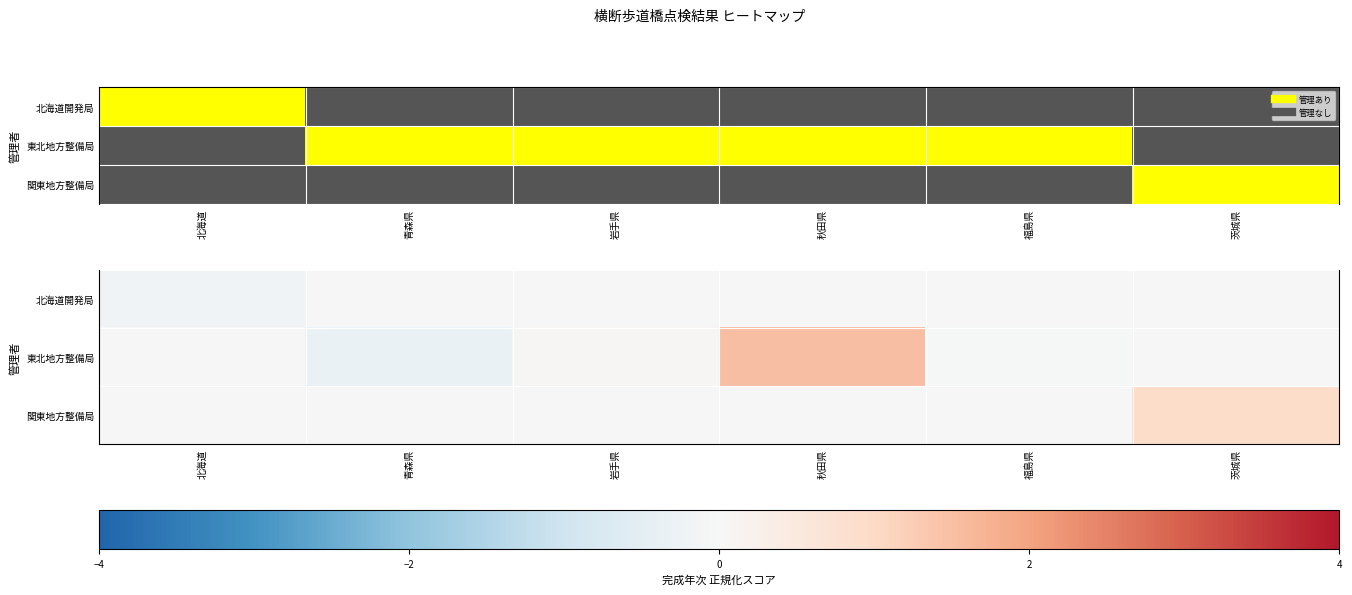

What is the difference between the maximum and minimum values in the 北海道開発局 series?

0.2